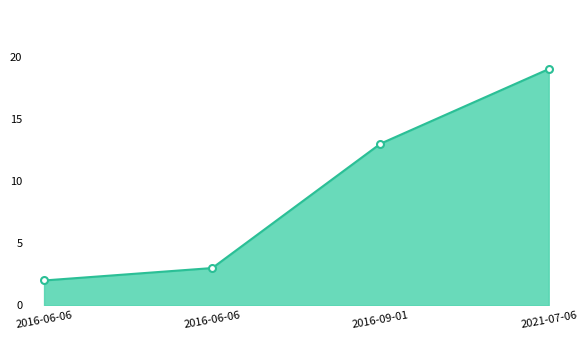

Reading right to left, extract all data points from this chart.

19	13	3	2